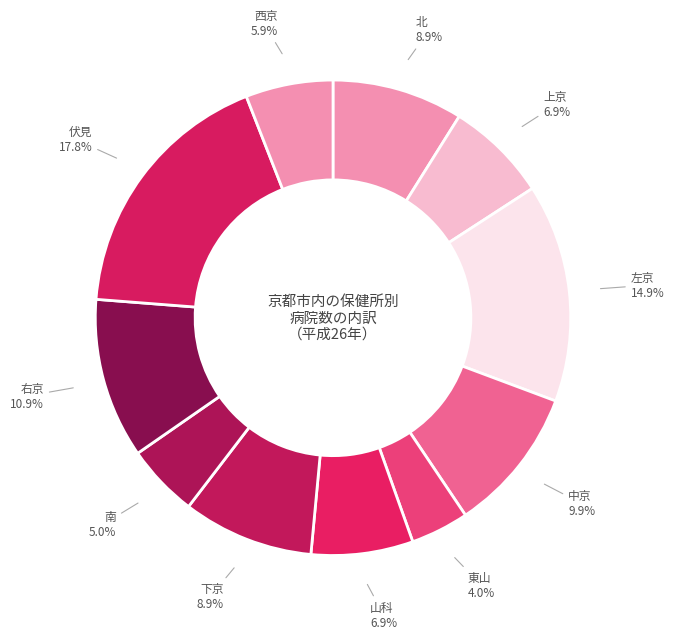

How many segments does this pie chart have?

11